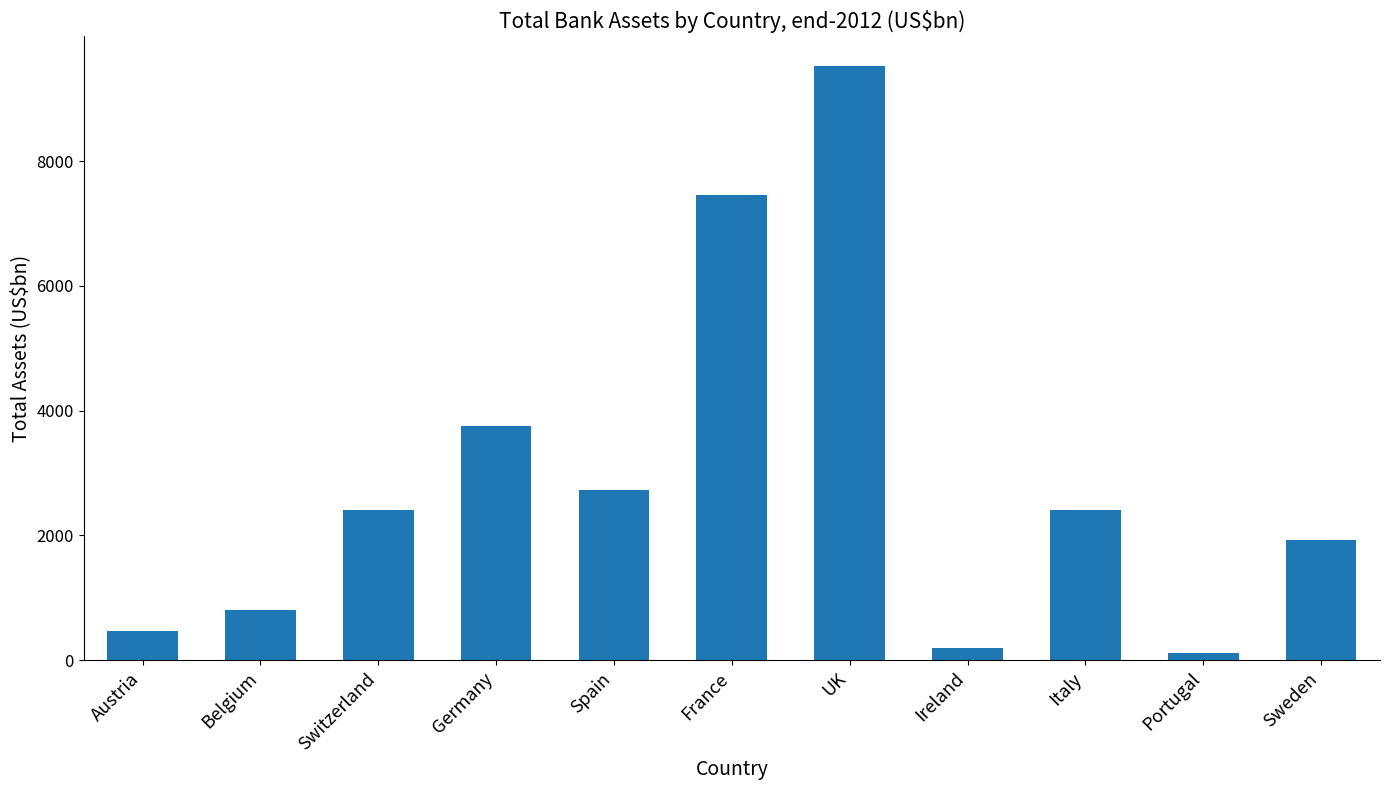

The value at Switzerland is 535.0. True or false?

False